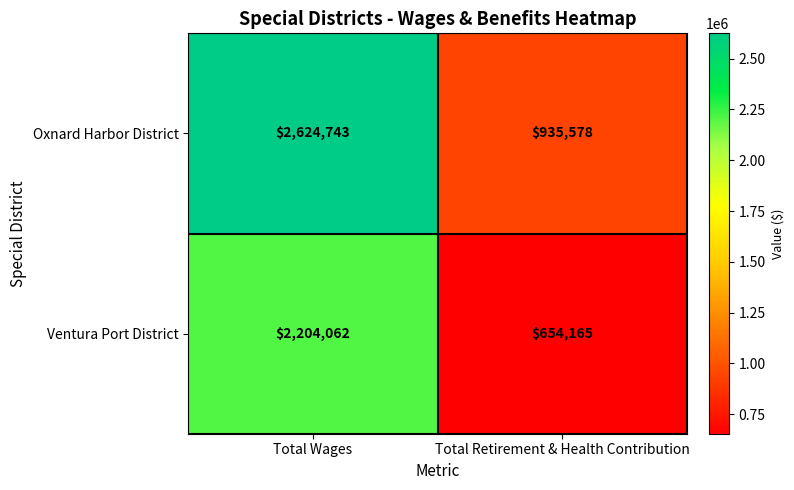

The Ventura Port District series shows 654165 at Total Retirement & Health Contribution. True or false?

True